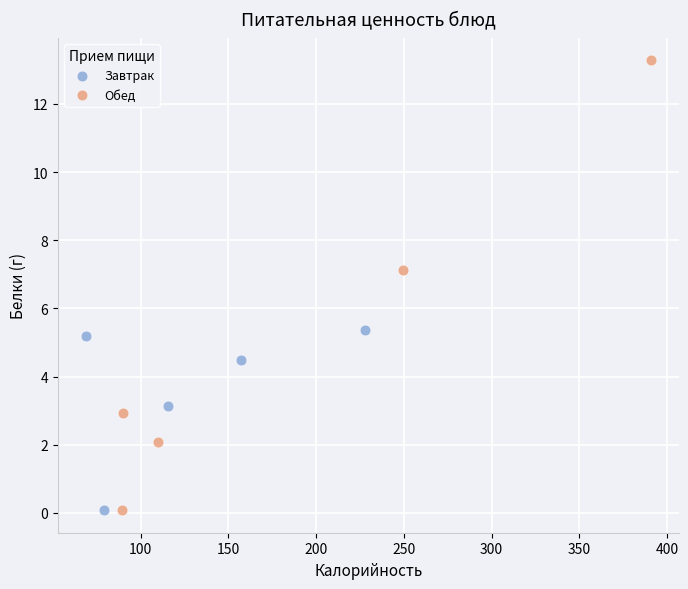

What are all the series names shown in the legend?

Завтрак, Обед